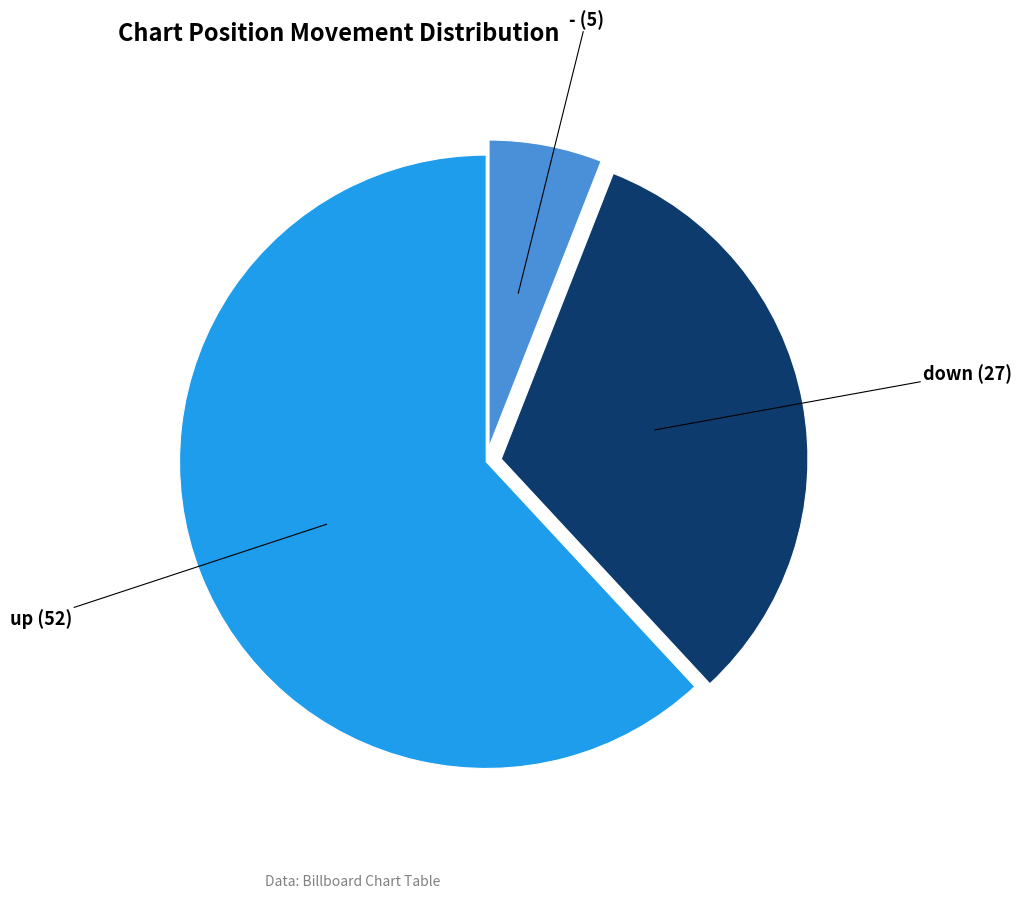

To the nearest percent, what is the difference between the largest and smallest slice percentages?

56%